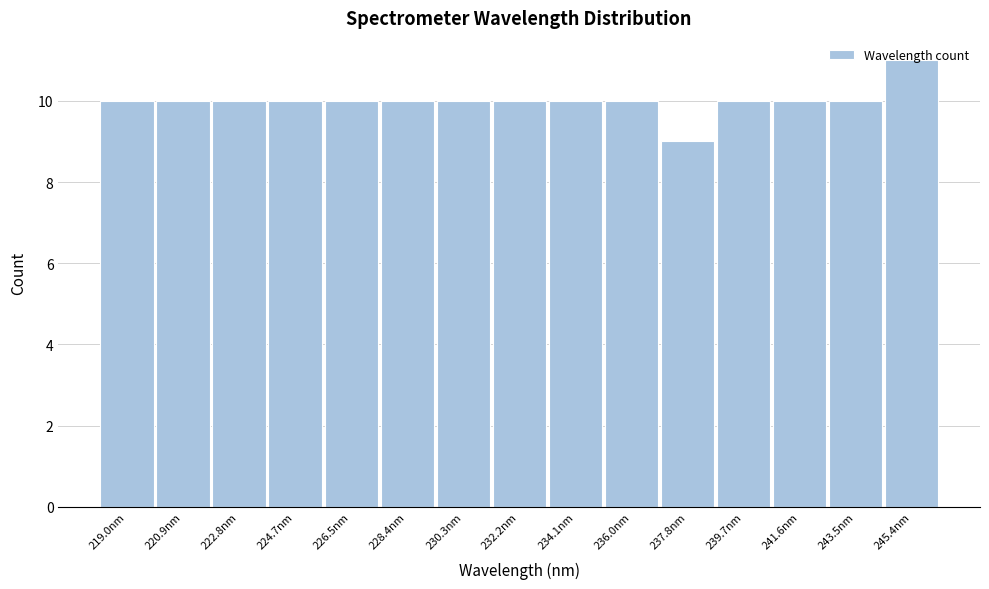

Over which range of the x-axis is the bar tallest?

244.4 to 246.4